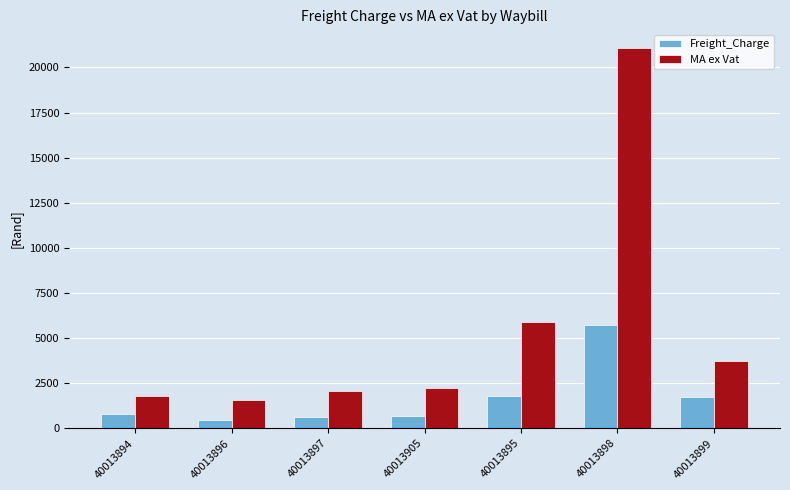

What is the lowest value of the Freight_Charge series?

467.6